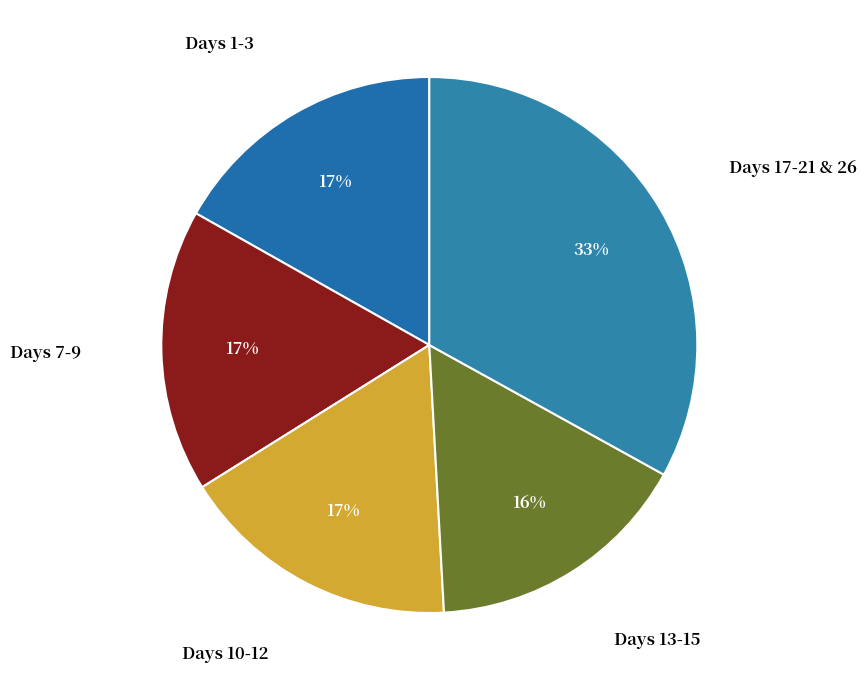

What percentage is the Days 10-12 slice, to the nearest percent?

17%